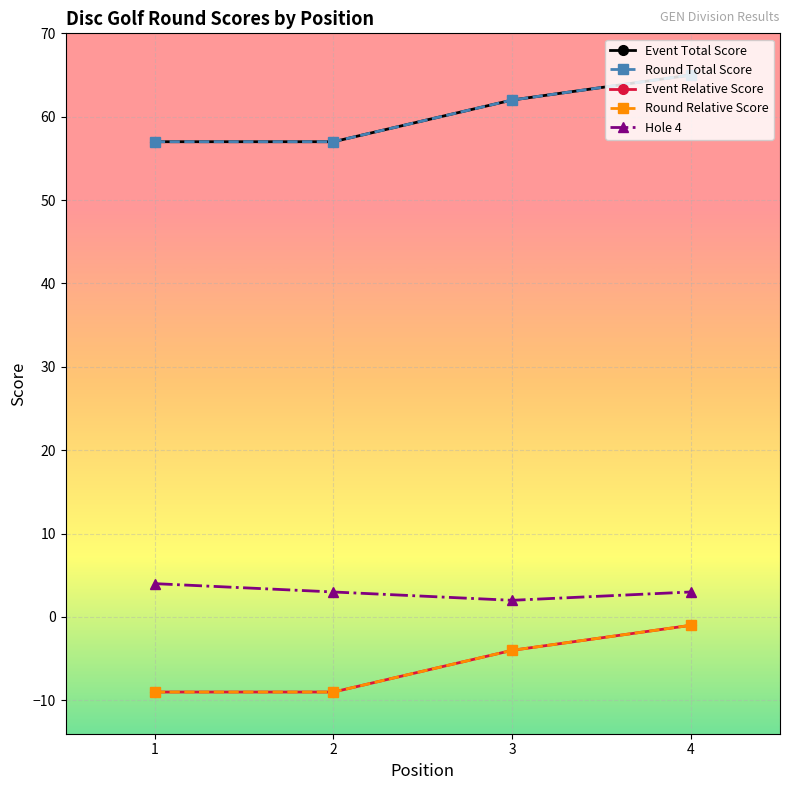

Is it true that Event Relative Score equals -2 at 3?

False